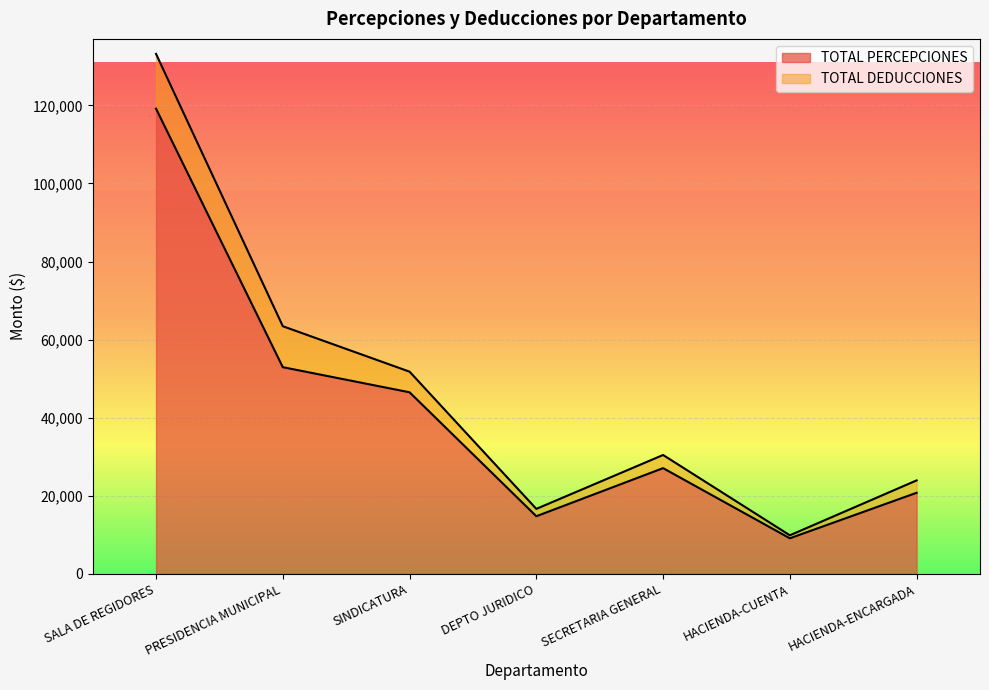

List the labels in order of value, largest first.

SALA DE REGIDORES, PRESIDENCIA MUNICIPAL, SINDICATURA, SECRETARIA GENERAL, HACIENDA-ENCARGADA, DEPTO JURIDICO, HACIENDA-CUENTA